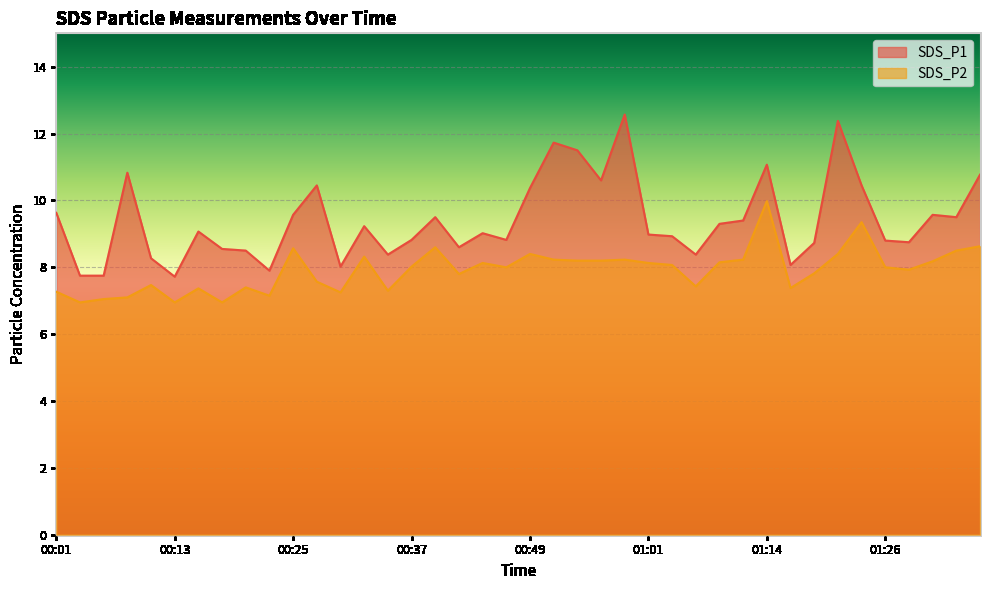

What position from the right is 01:21?

7